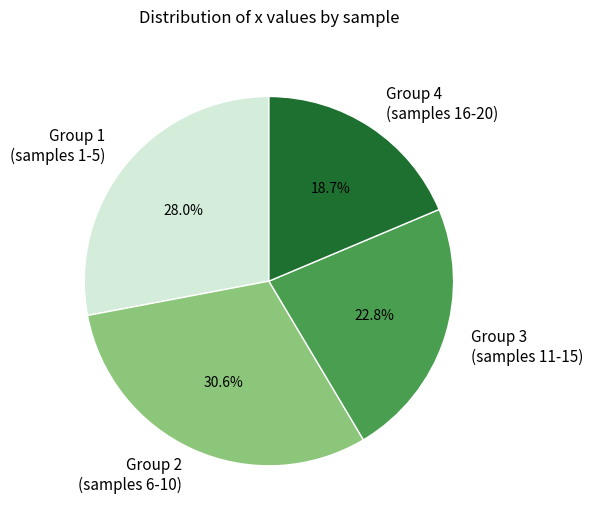

Count the number of slices in the pie.

4